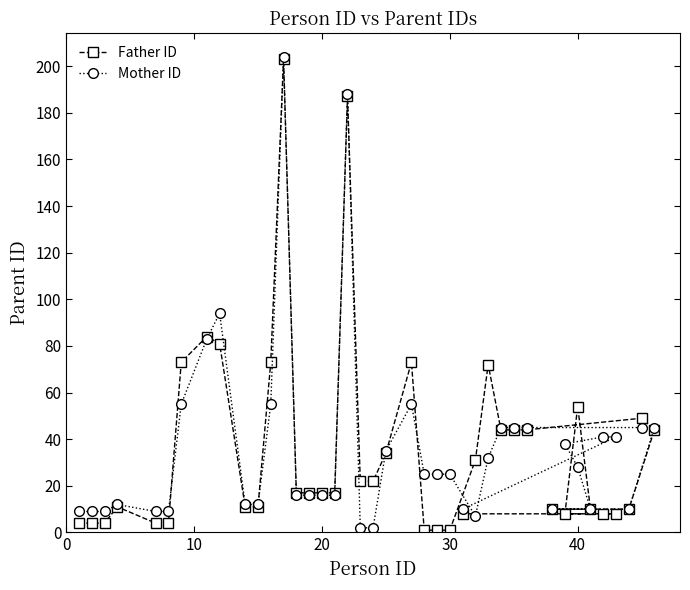

Reading right to left, list all the values displayed in this chart.

Father ID: 44	49	10	8	8	10	54	8	10	44	44	44	72	31	8	1	1	1	73	34	22	22	187	17	17	17	17	203	73	11	11	81	84	73	4	4	11	4	4	4
Mother ID: 45	45	10	41	41	10	28	38	10	45	45	45	32	7	10	25	25	25	55	35	2	2	188	16	16	16	16	204	55	12	12	94	83	55	9	9	12	9	9	9